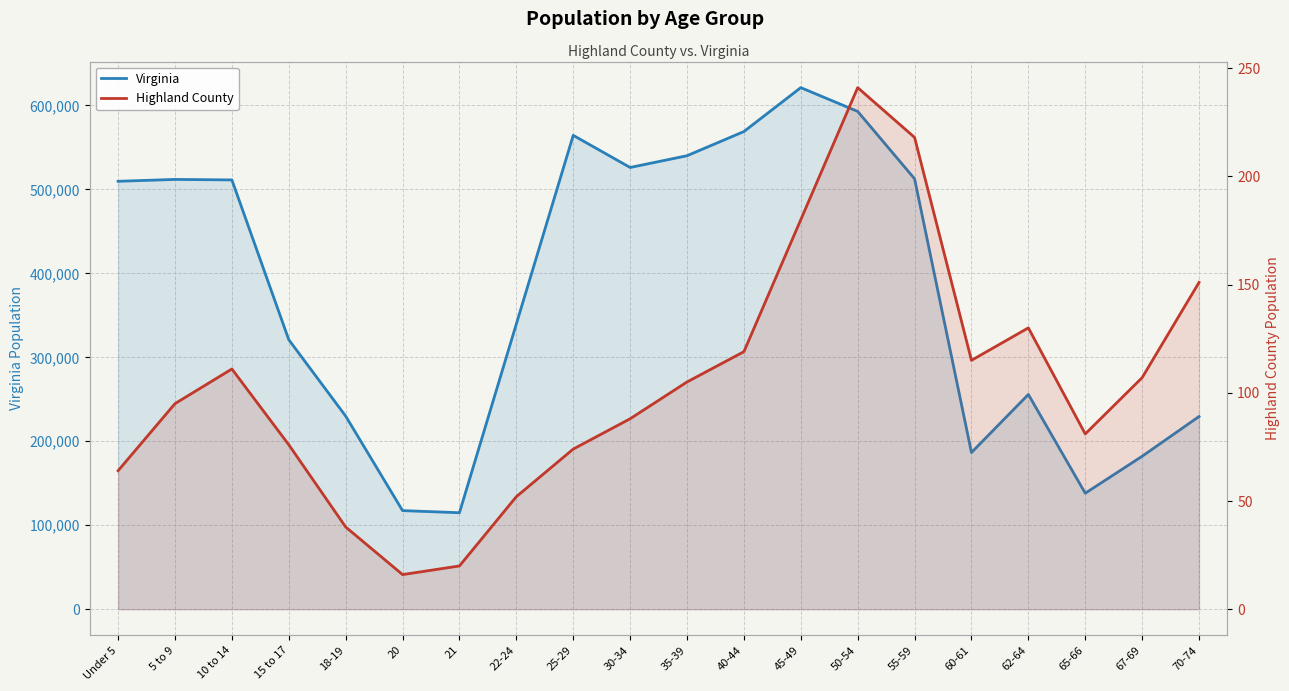

Where is the first local minimum for Virginia?

21